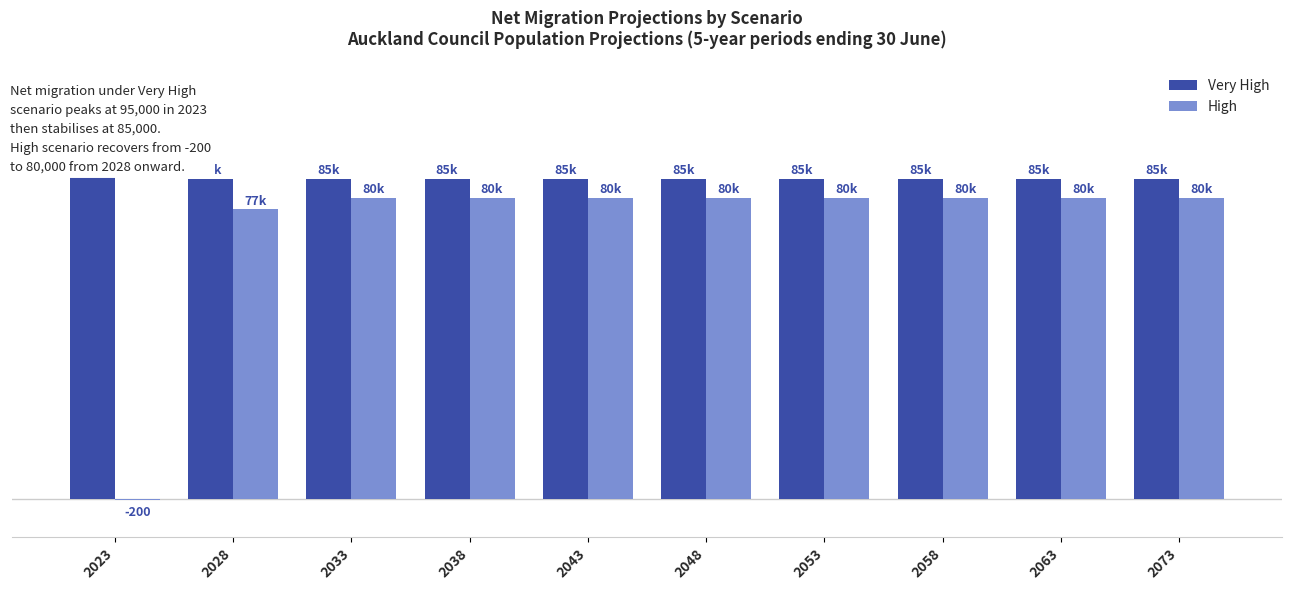

What is the minimum value for Very High?

85000